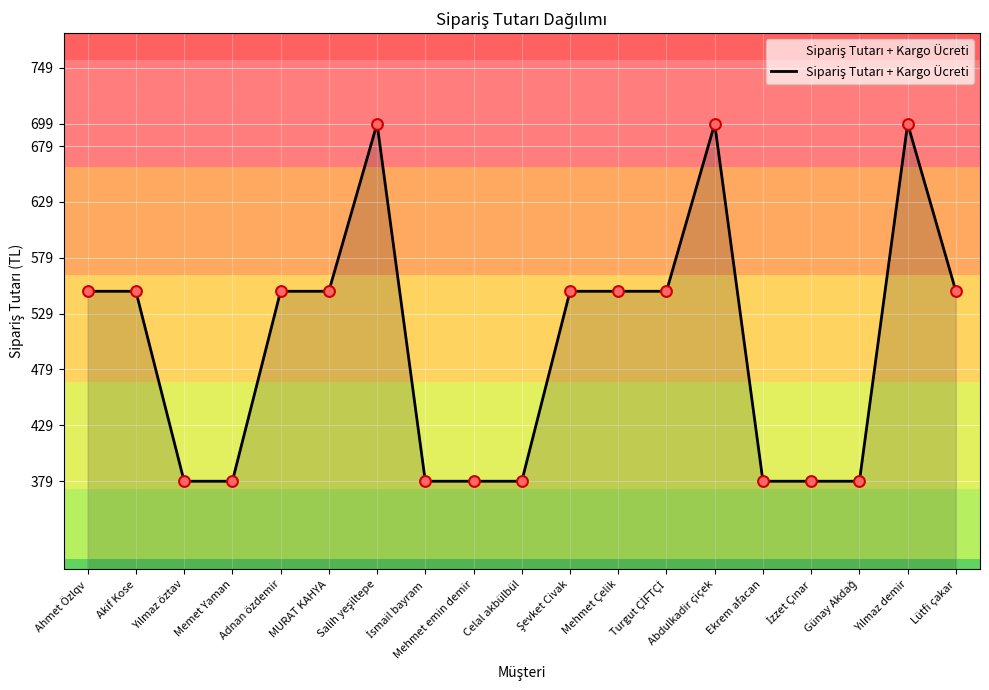

Approximately how many times larger is the value at Mehmet Çelik compared to Akif Kose?

1.0